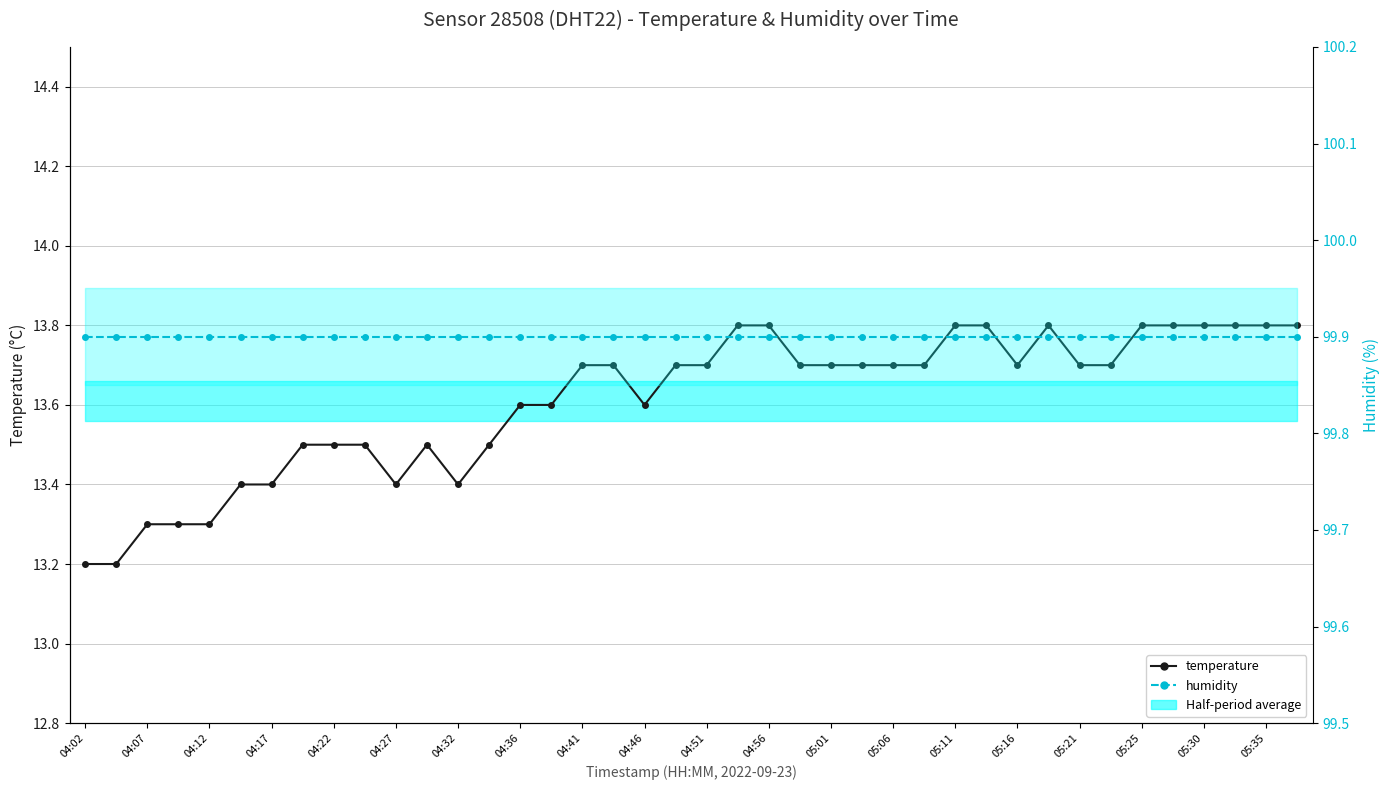

How many data points does each series have?

40